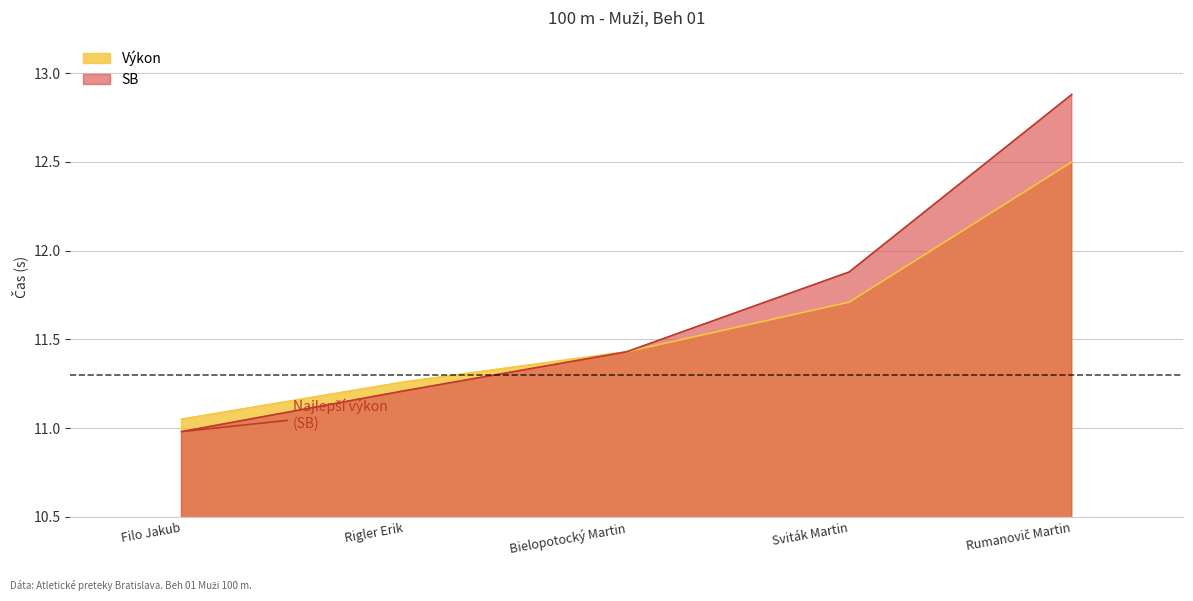

At which category does the chart reach its minimum across all series?

Filo Jakub